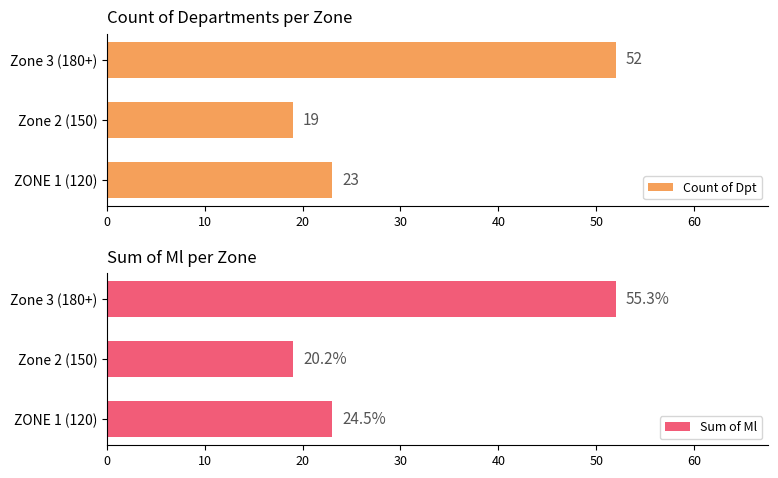

What are all the series names shown in the legend?

Count of Dpt, Sum of Ml